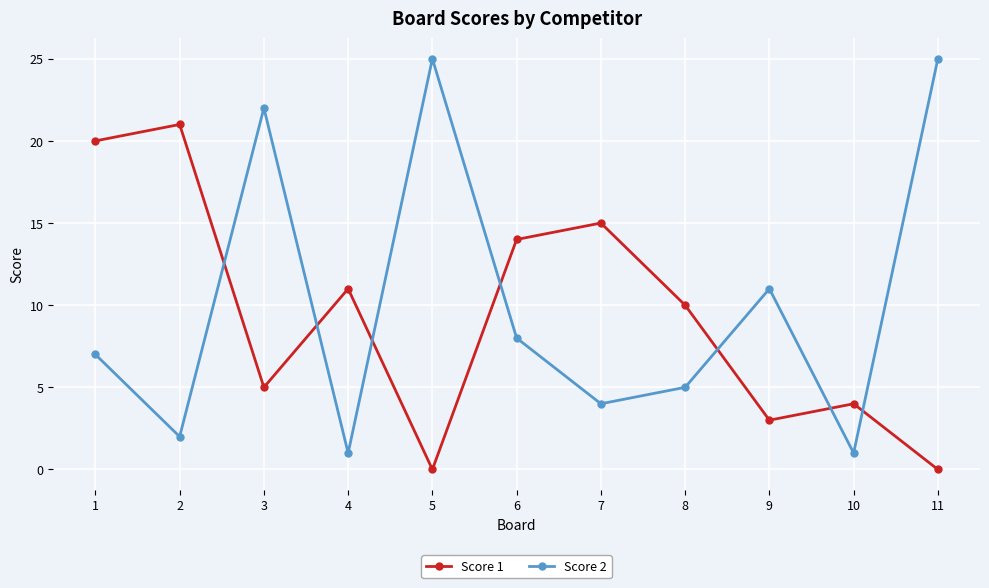

Is this an area chart (filled region under the line)?

No